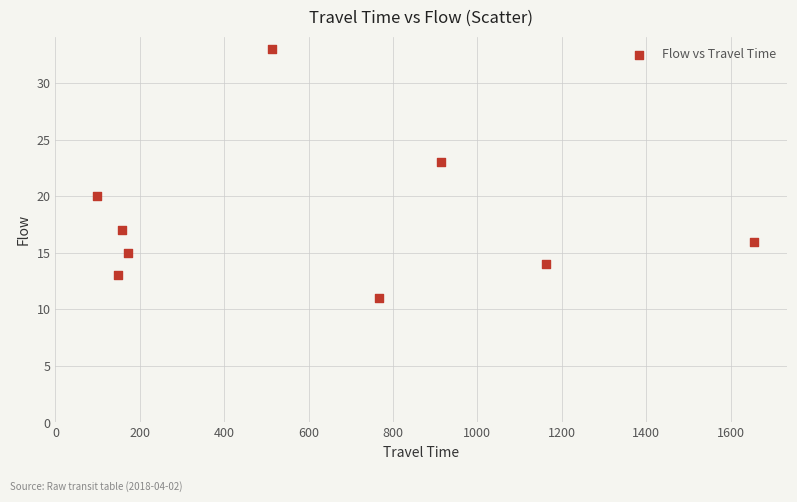

What is the average X value?

621